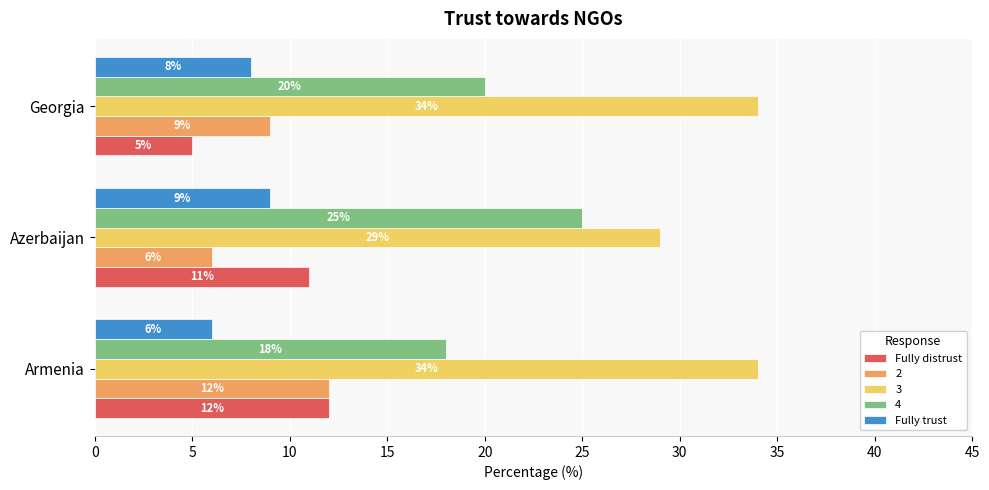

What is the difference between the highest and lowest values at Georgia?

29